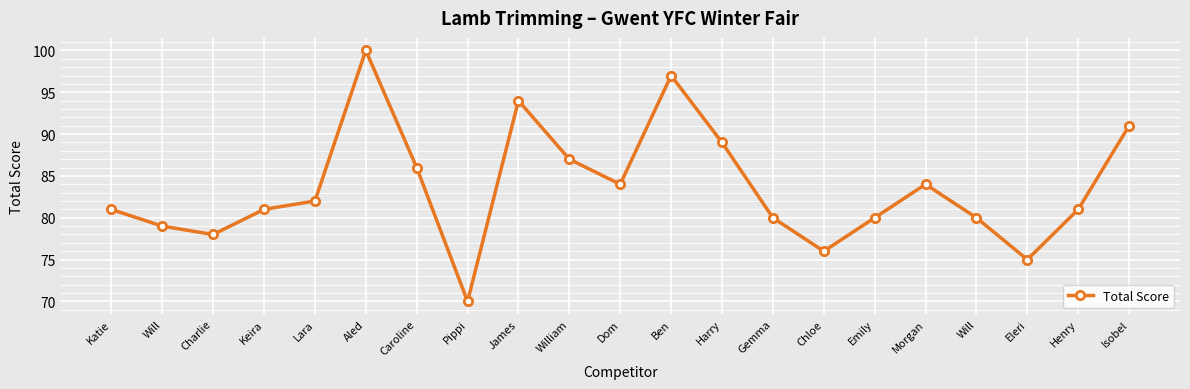

What is the value of the 6th point from the left?

100